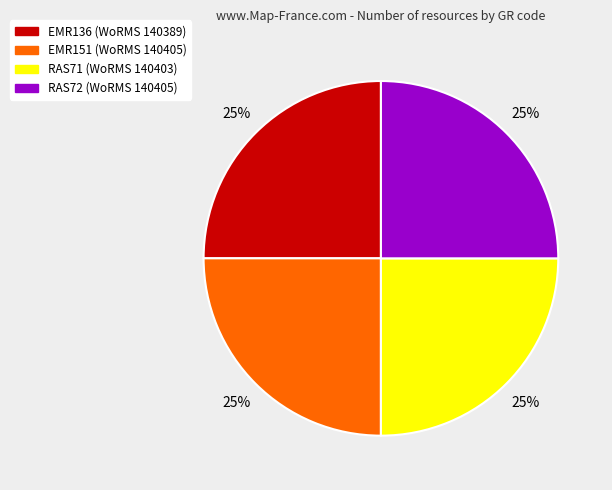

Approximately how many times larger is the value at RAS71 compared to EMR136?

1.0